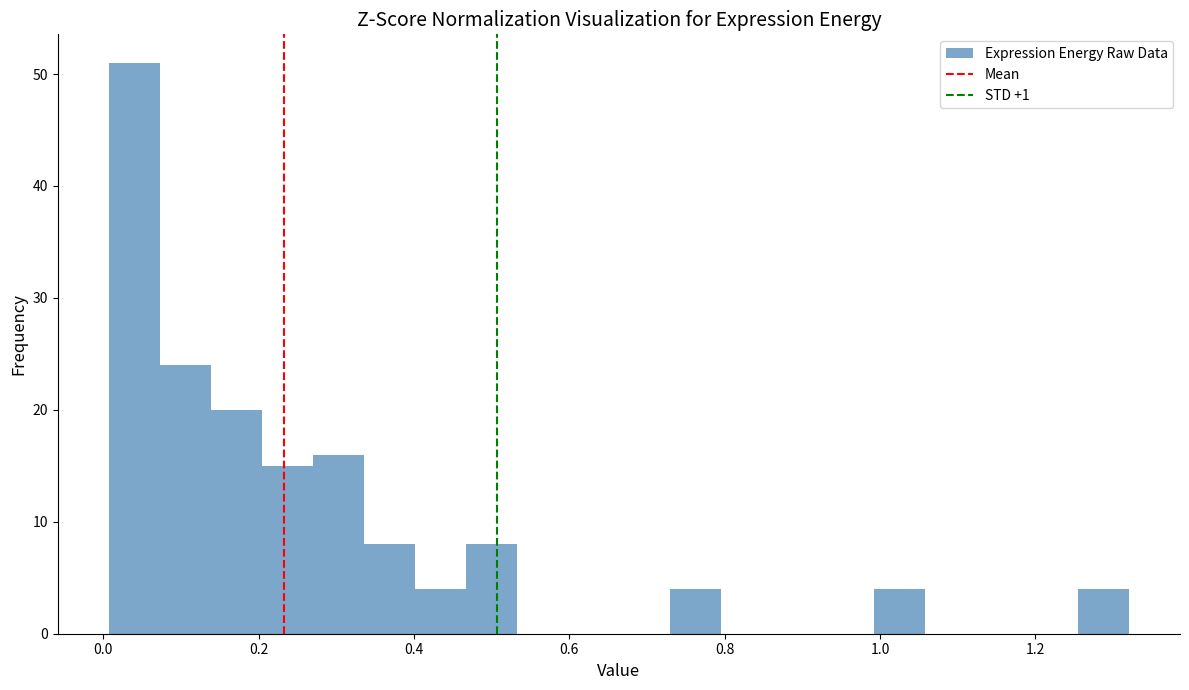

Around what value on the x-axis is the tallest bar? Give the approximate position of its centre, as read against the axis.

0.04